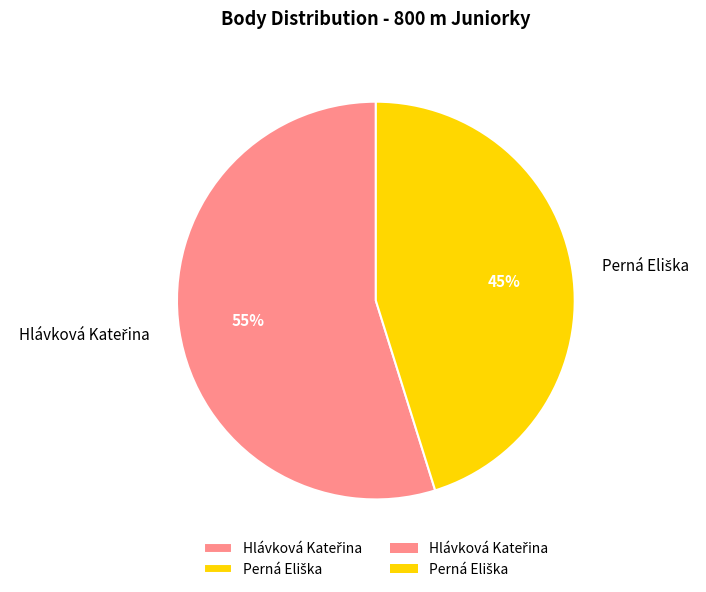

To the nearest percent, what is the difference between the largest and smallest slice percentages?

10%